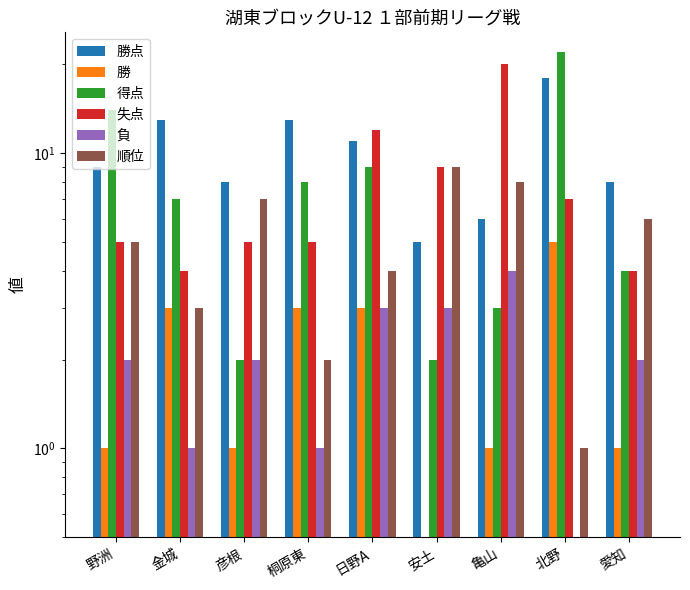

The value of 勝 at 亀山 is 2. True or false?

False